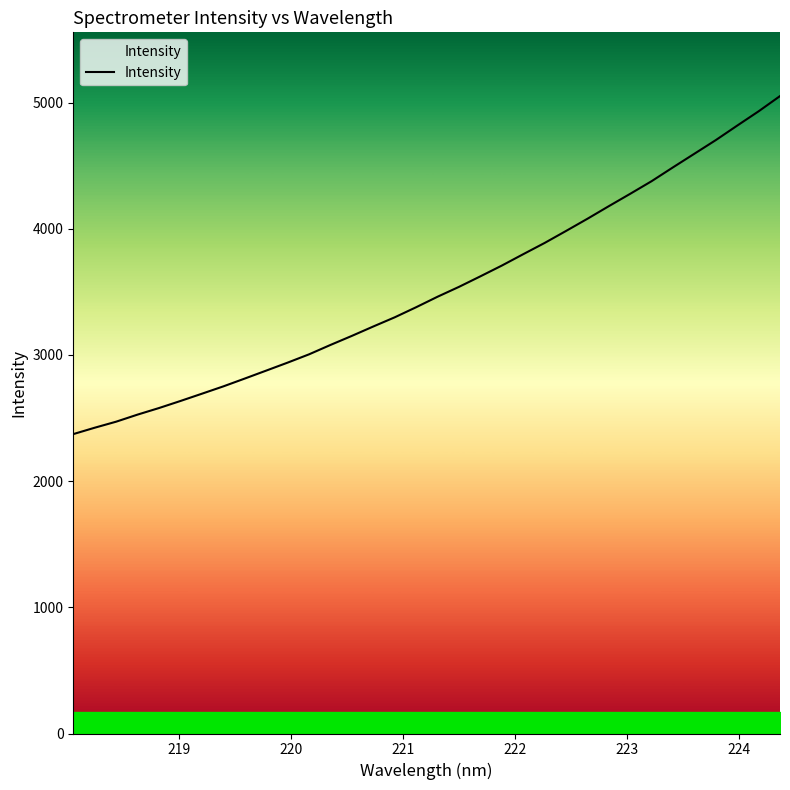

What is the smallest value displayed?

2372.6